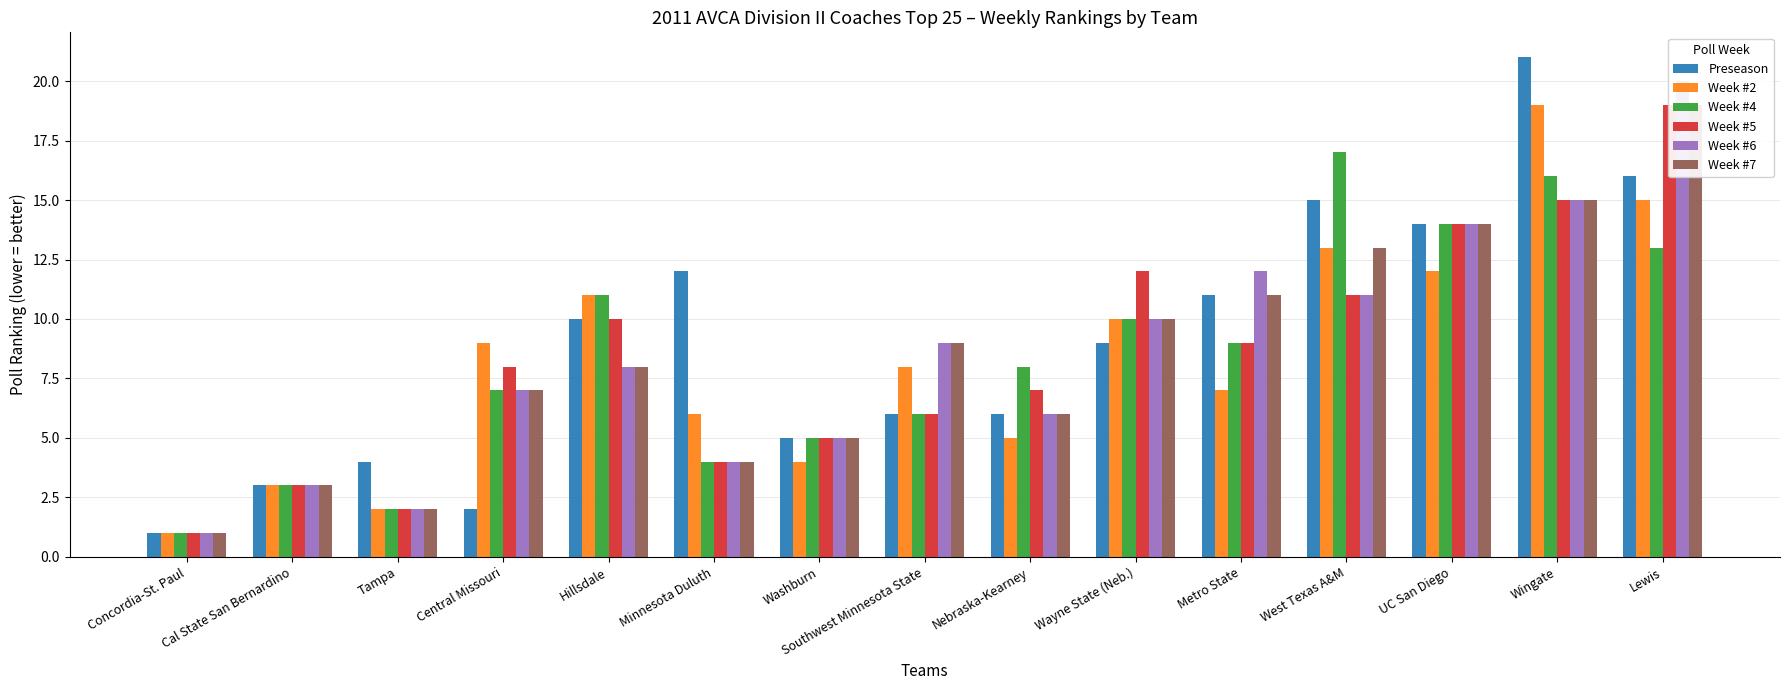

Between UC San Diego and Metro State, which is larger?

UC San Diego